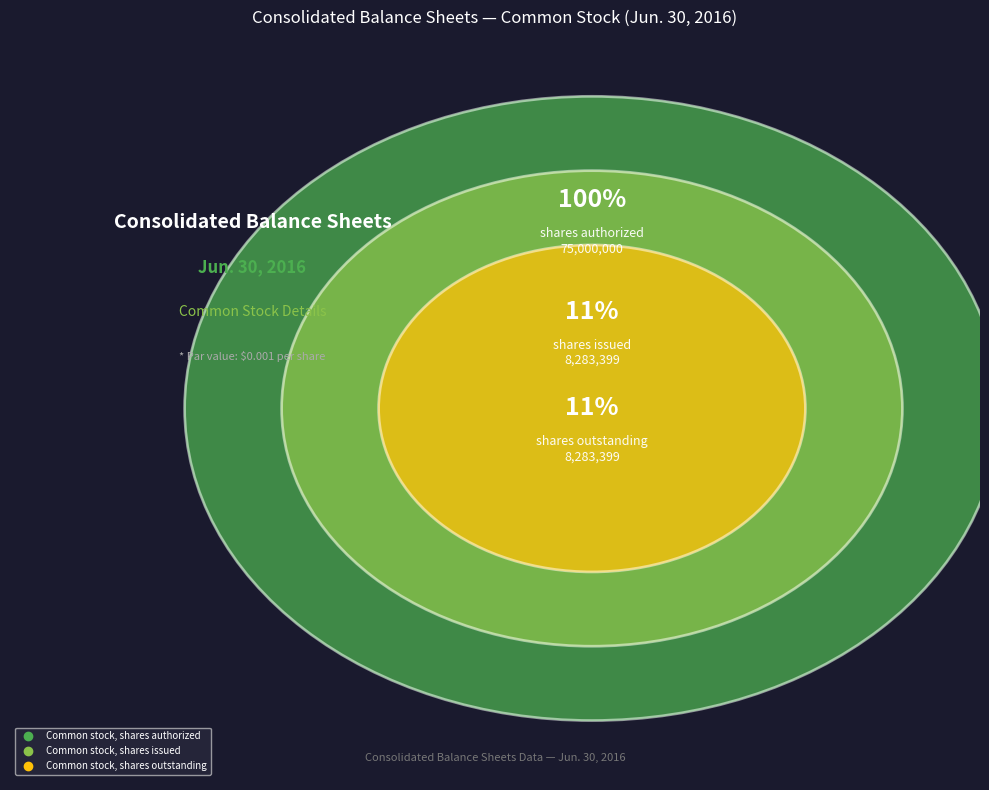

Between Common stock, shares outstanding and Common stock, shares authorized, which is larger?

Common stock, shares authorized